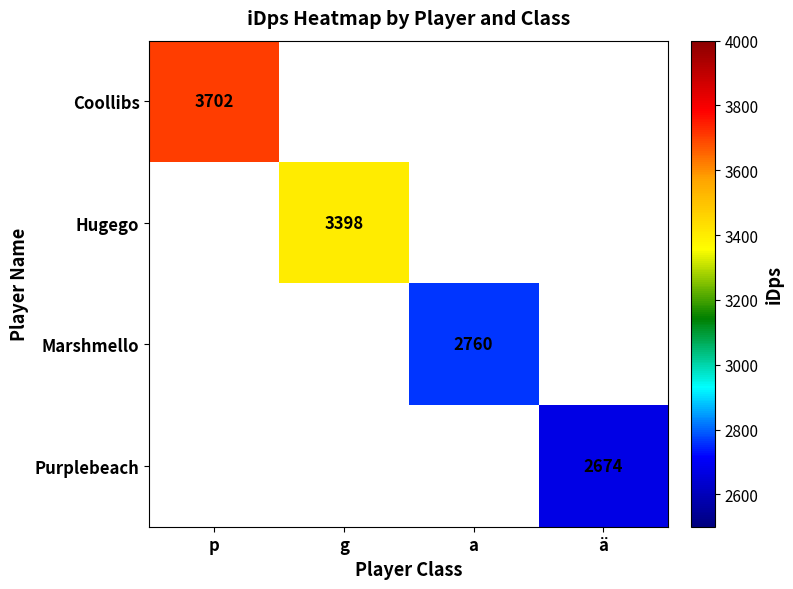

Which category has the highest value in the Coollibs series?

p